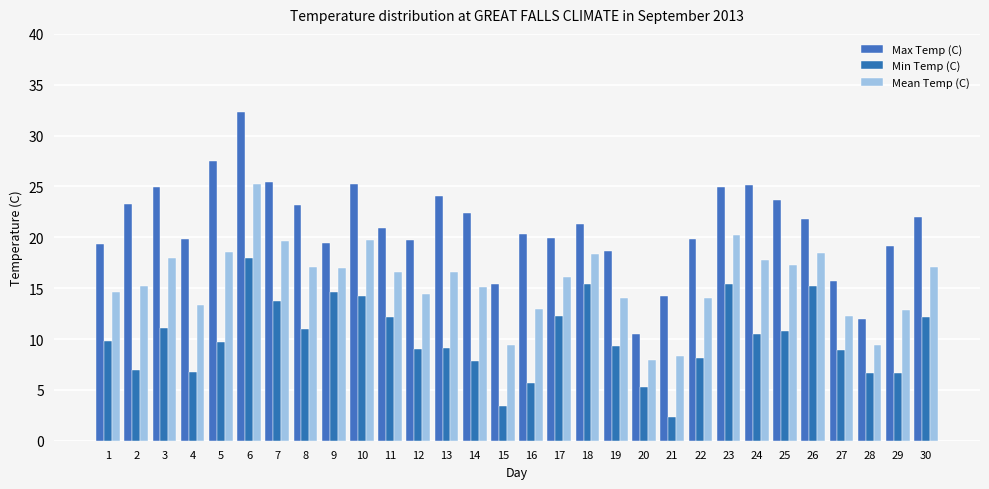

At 24, list the series in order from smallest to largest.

Min Temp (C), Mean Temp (C), Max Temp (C)